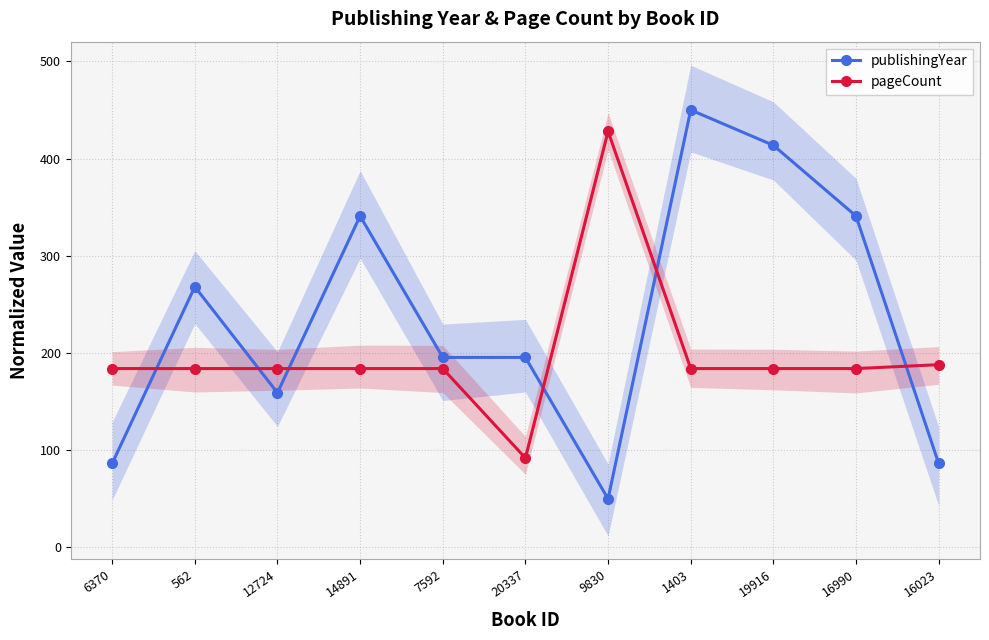

True or false: pageCount has a value of 184.0 at 12724.

True